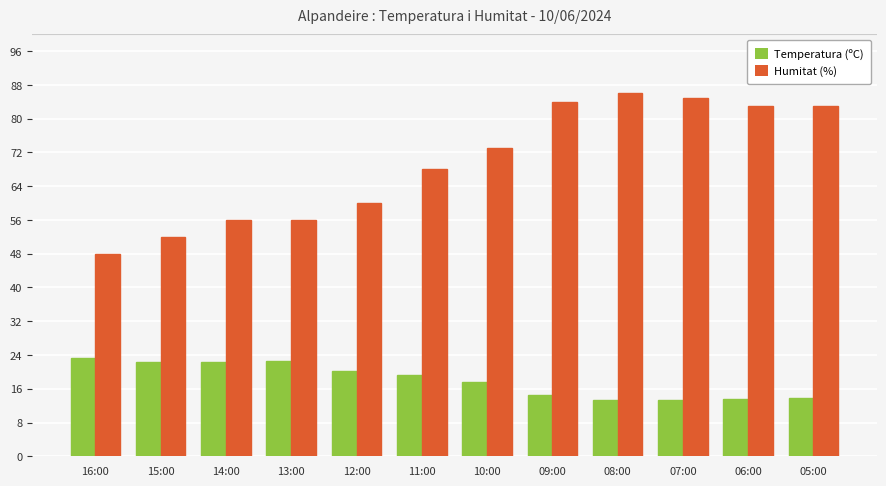

List the series in order of their peak value, highest first.

Humitat (%), Temperatura (ºC)